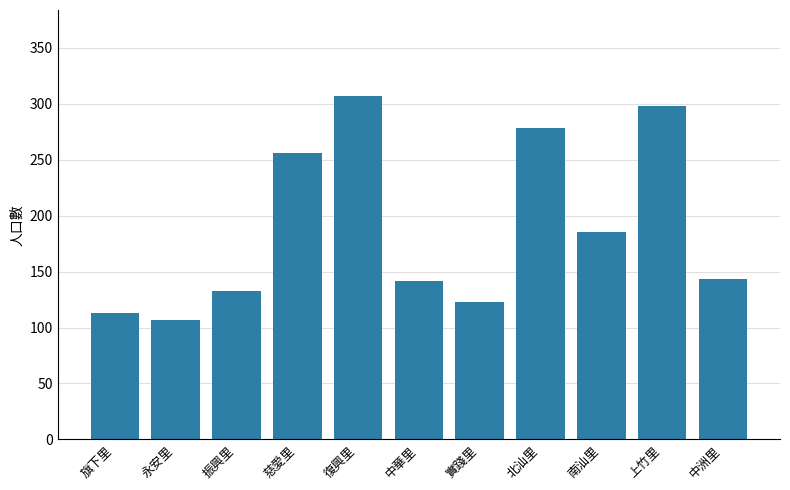

What is the change in value from 永安里 to 中洲里?

+36